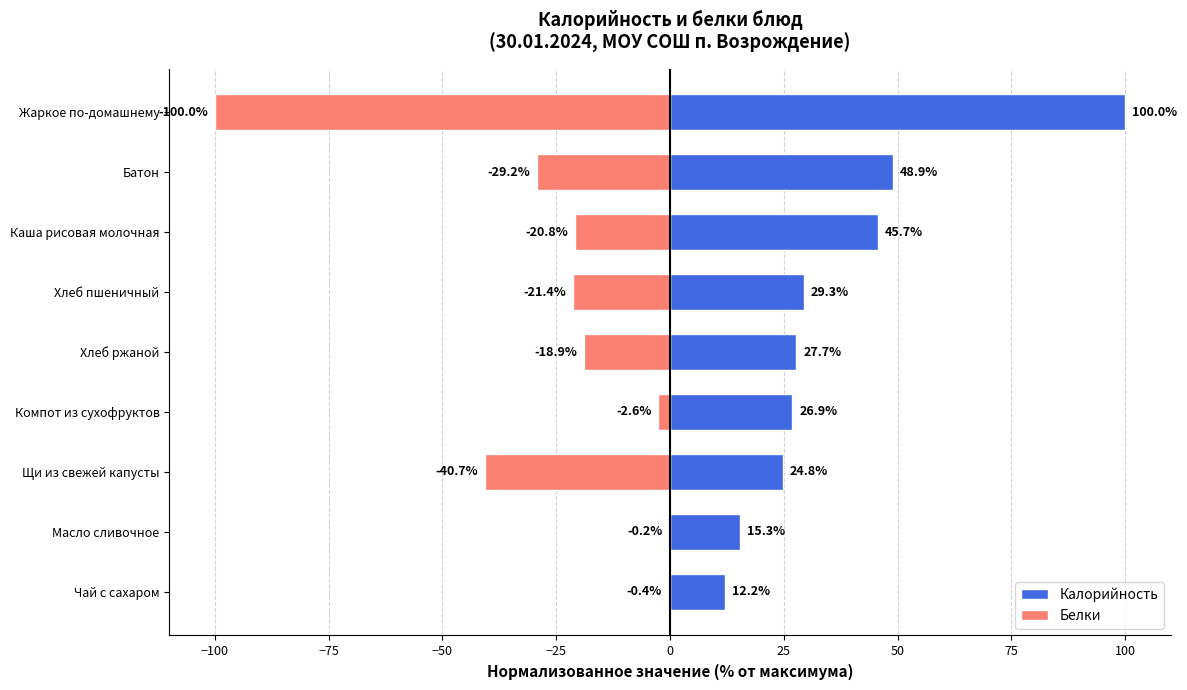

What are all the series names shown in the legend?

Калорийность, Белки